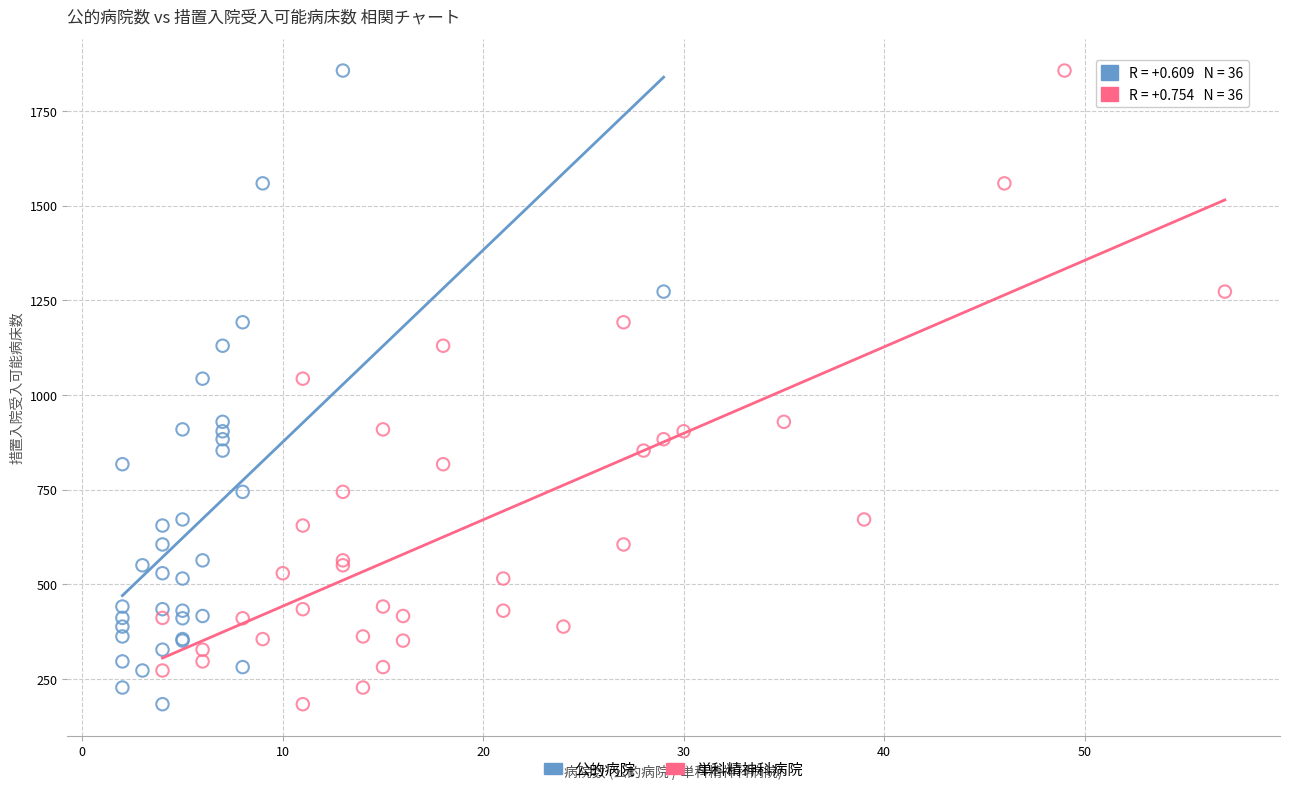

What are all the series names shown in the legend?

公的病院, 単科精神科病院